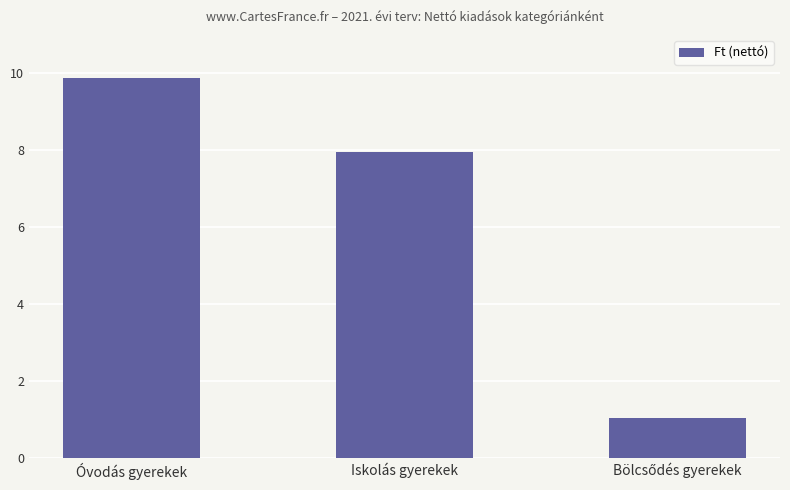

The chart shows a value of 14405153 at Óvodás gyerekek. True or false?

False